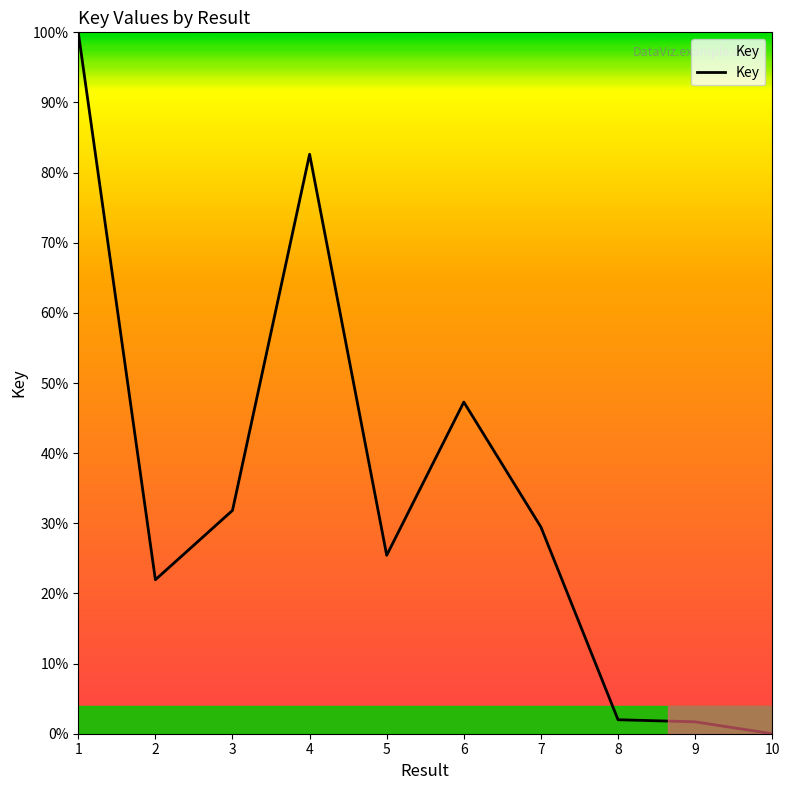

Approximately how many times larger is the value at 4 compared to 2?

3.8